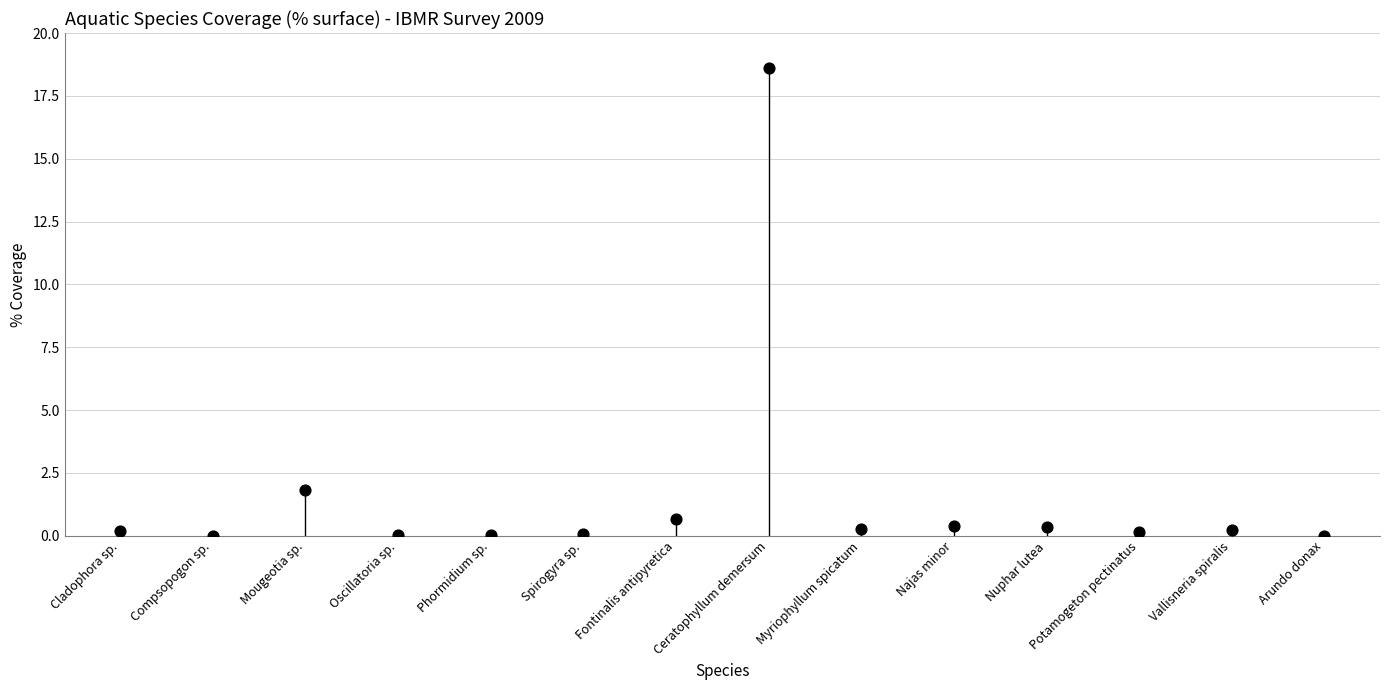

What is the range of Y values (max minus min)?

18.6